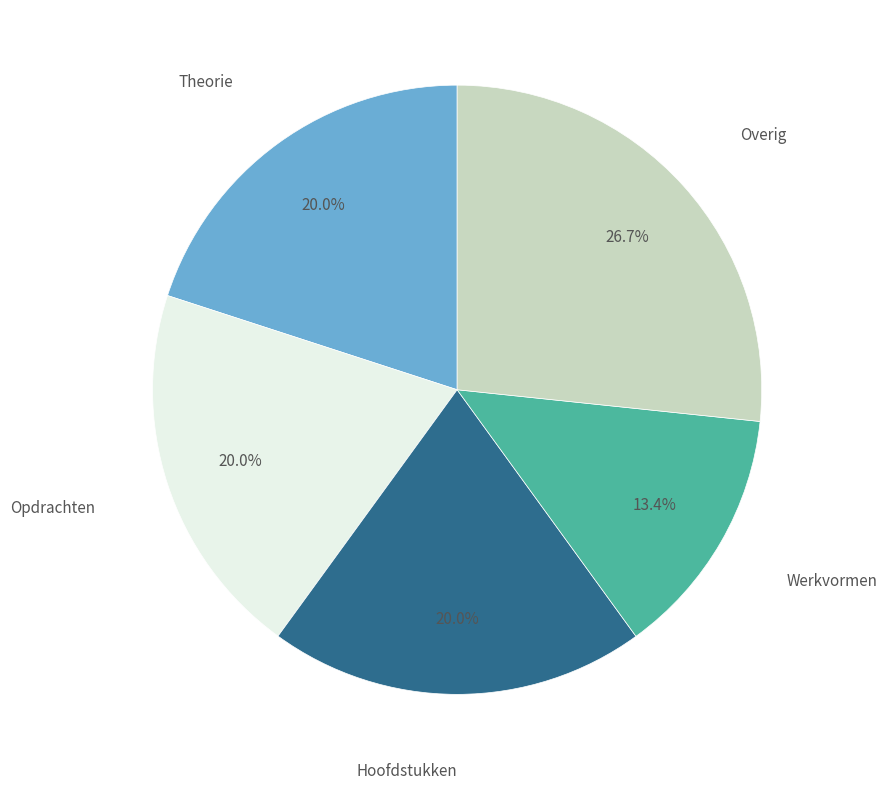

Is there any slice that represents more than half of the pie?

No